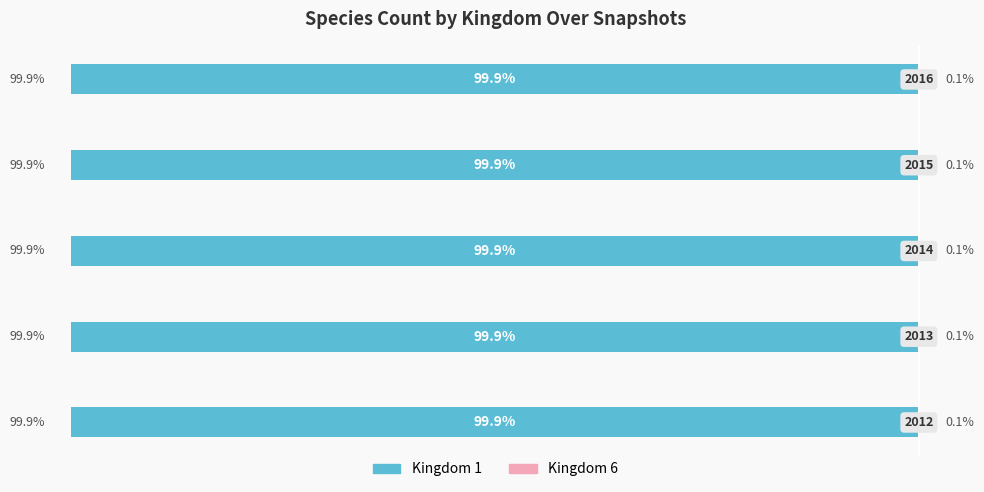

At how many categories does at least one series exceed -64?

5